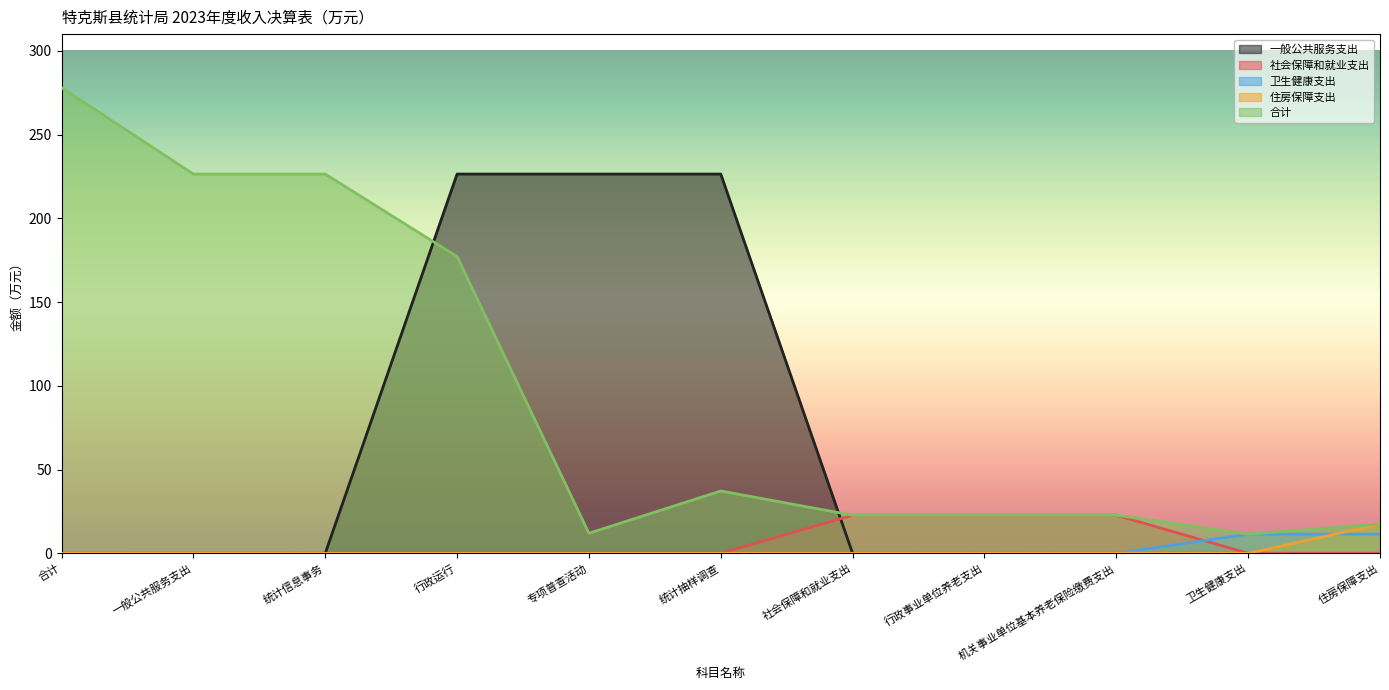

Which series has the widest spread of values?

合计